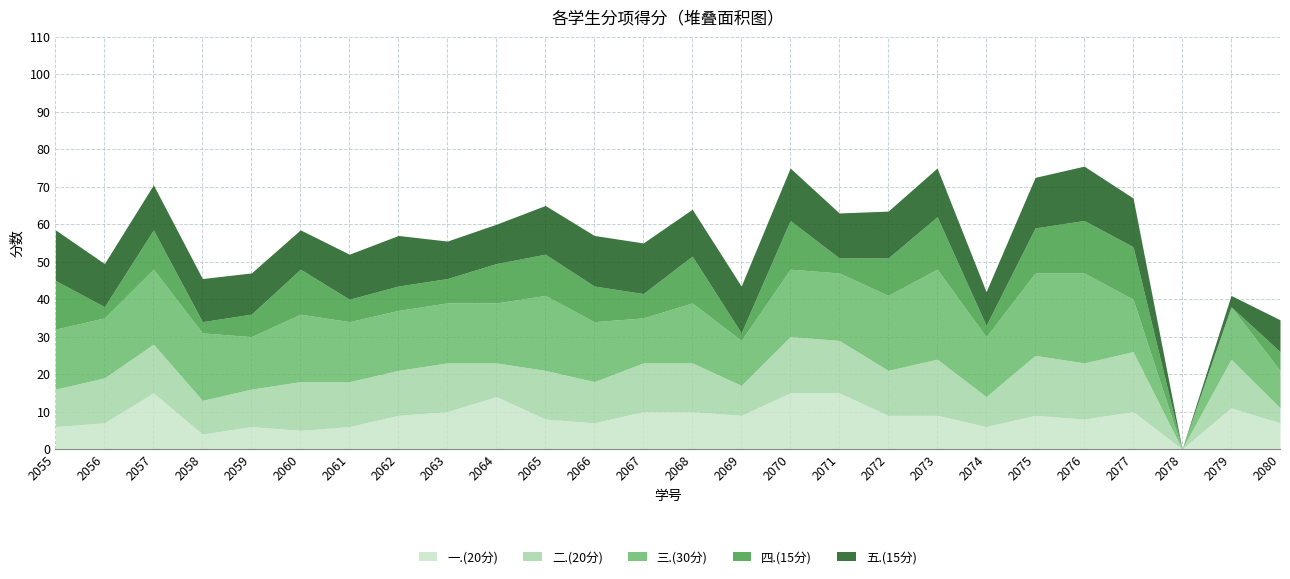

How many values in the 一.(20分) series exceed 9?

9